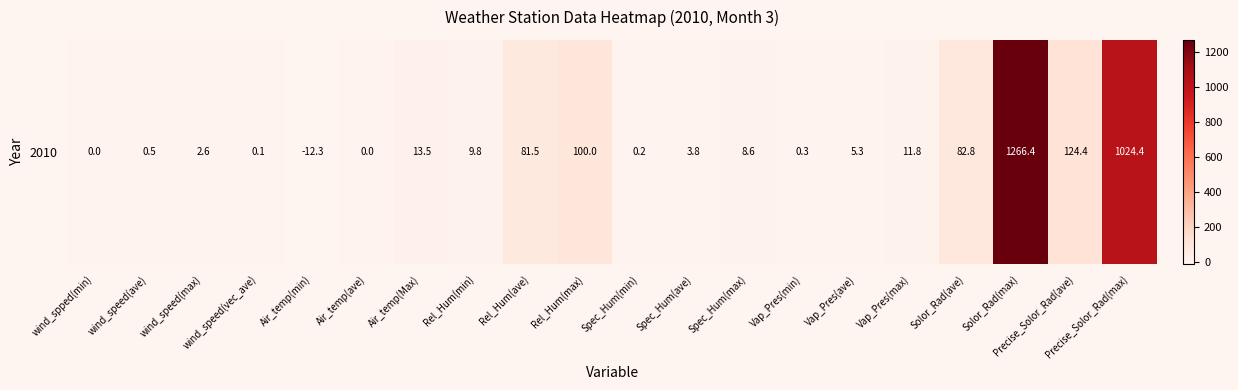

How many positive values are there?

17